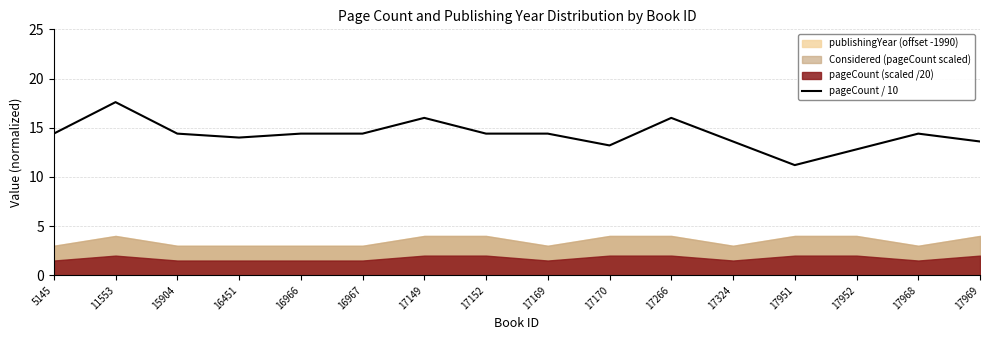

What is the difference between the maximum and minimum values?

6.4